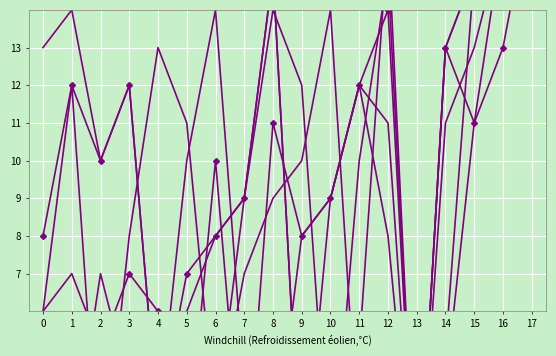

What are all the series names shown in the legend?

Z1, Z2, Z3, Z4, Z5, Z6